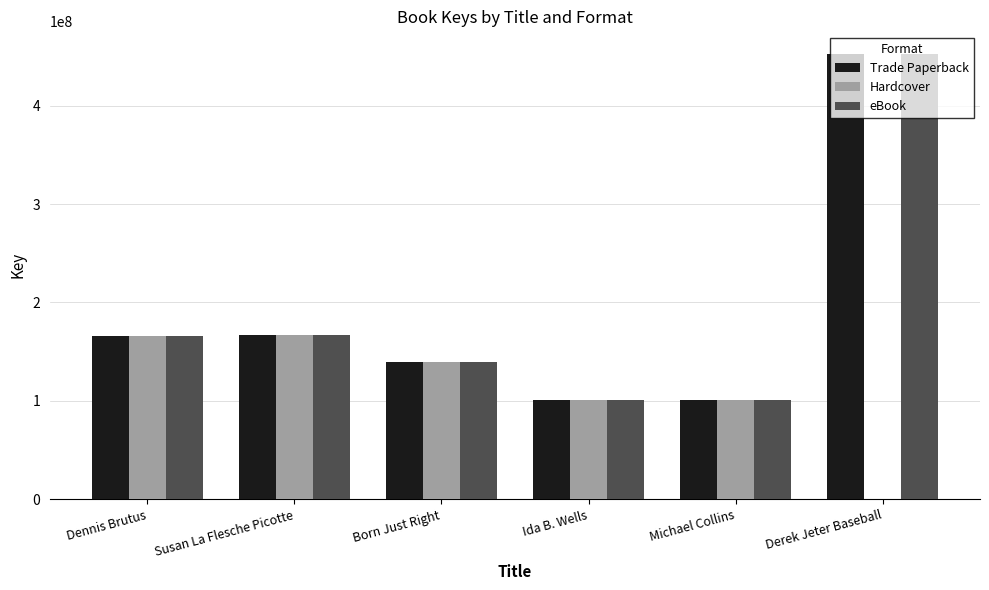

What are all the series names shown in the legend?

Trade Paperback, Hardcover, eBook